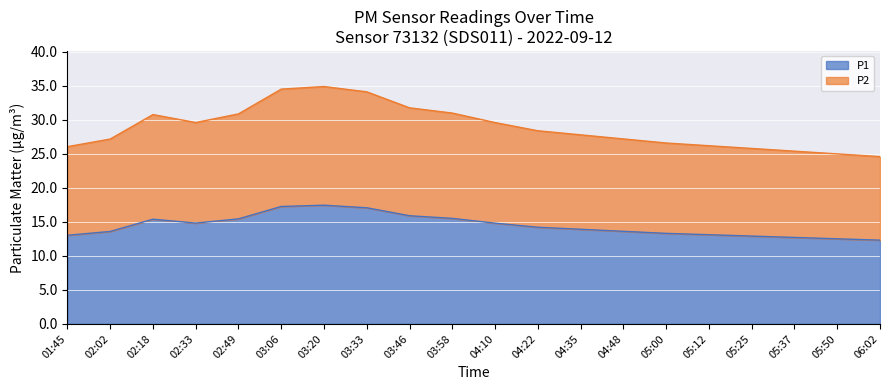

Between 04:10 and 04:35, which series saw the biggest shift?

P2